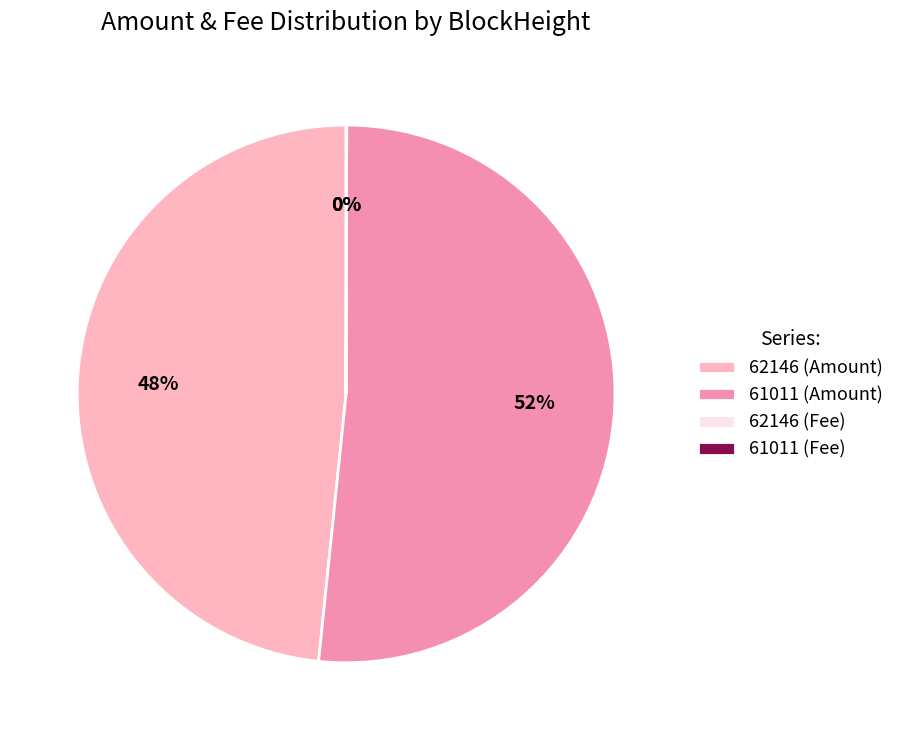

What is the largest slice in the pie chart?

61011 (Amount)